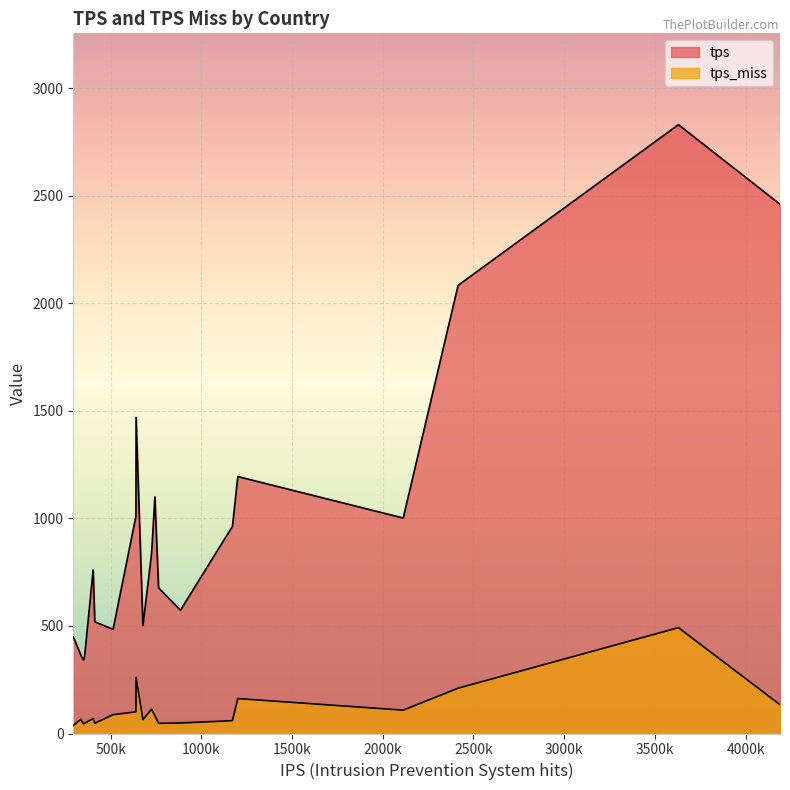

True or false: tps and tps_miss intersect in this chart.

False